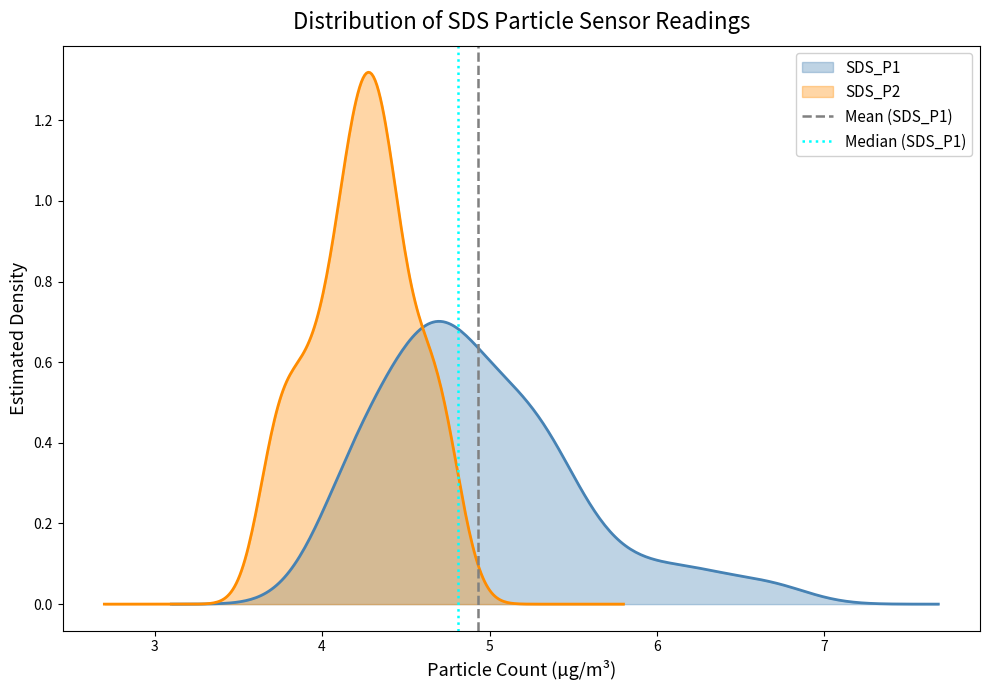

What is the difference between the maximum and minimum values in the Median (SDS_P1) series?

1